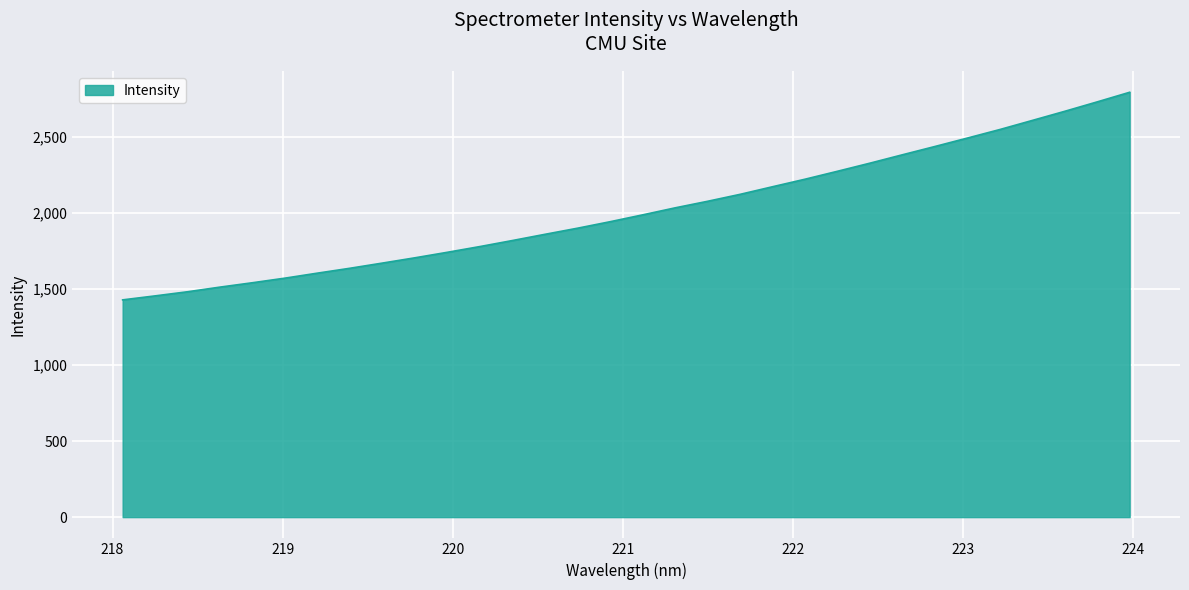

What is the difference between the maximum and minimum values?

1366.0